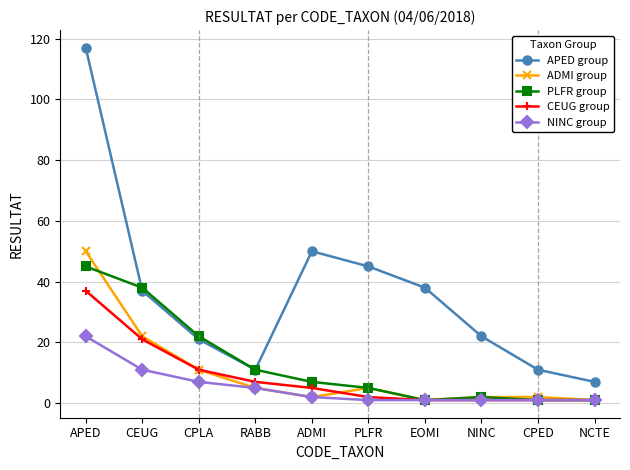

What is the label of the 6th point from the right?

ADMI